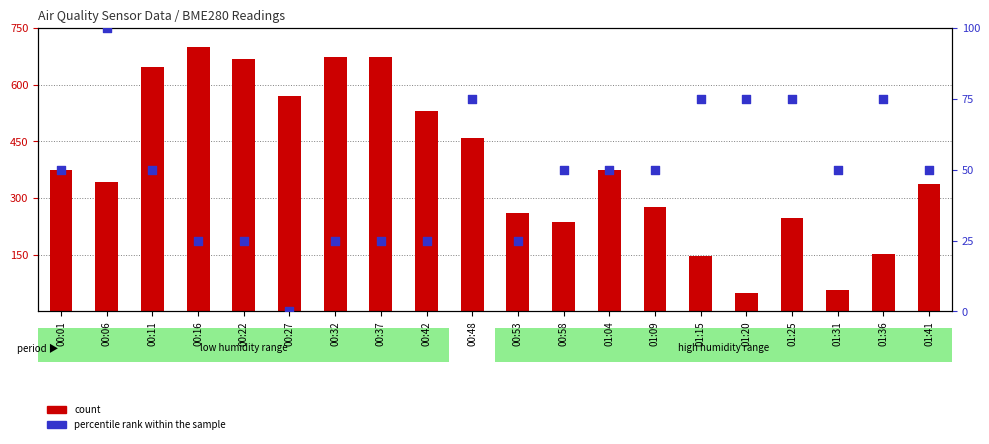

At which category is the sum across all series the highest?

00:16